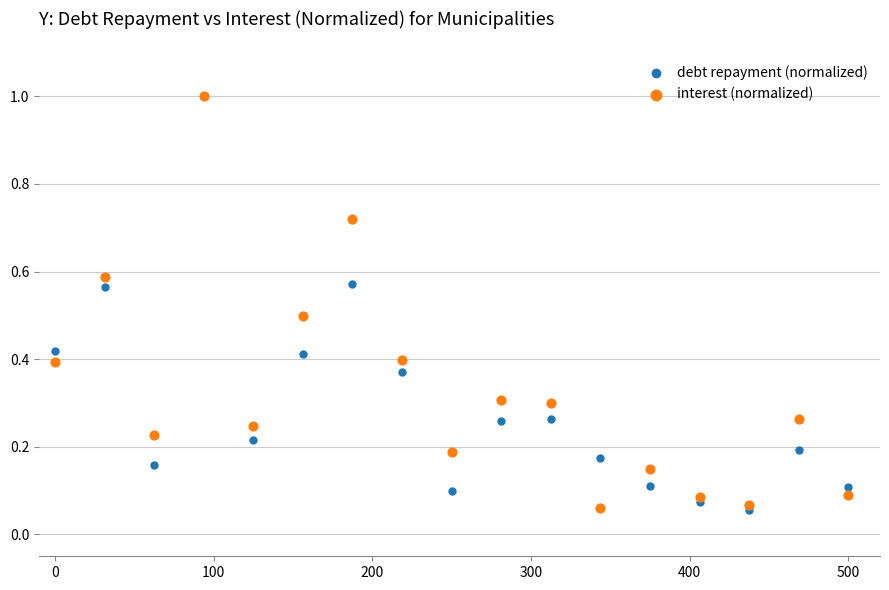

What are all the series names shown in the legend?

debt repayment (normalized), interest (normalized)